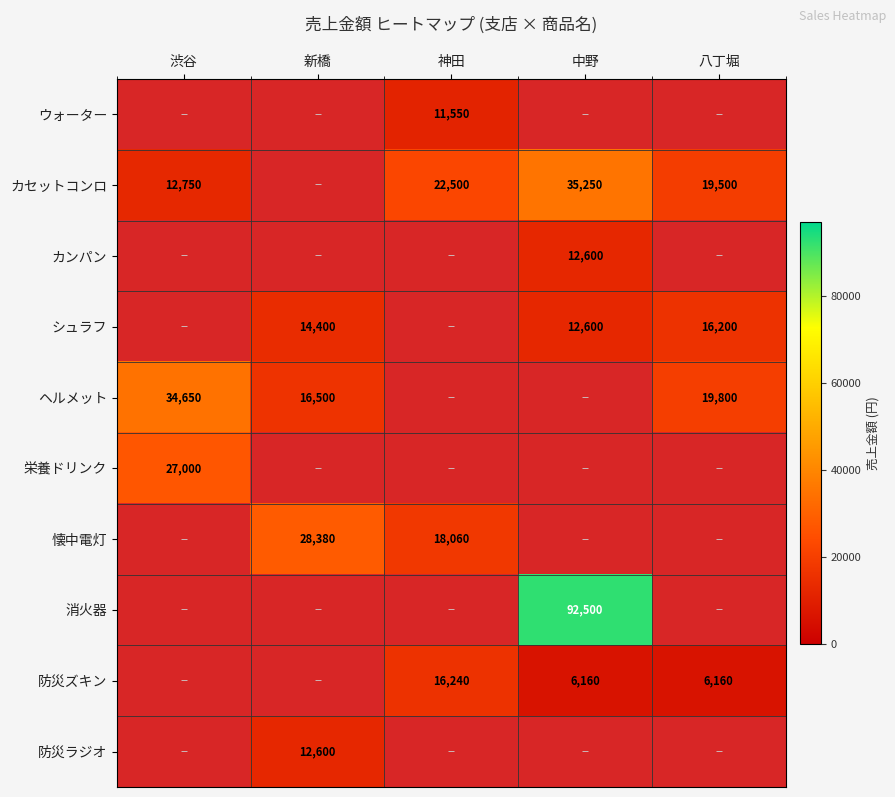

Is it true that 防災ズキン equals 6160 at 八丁堀?

True